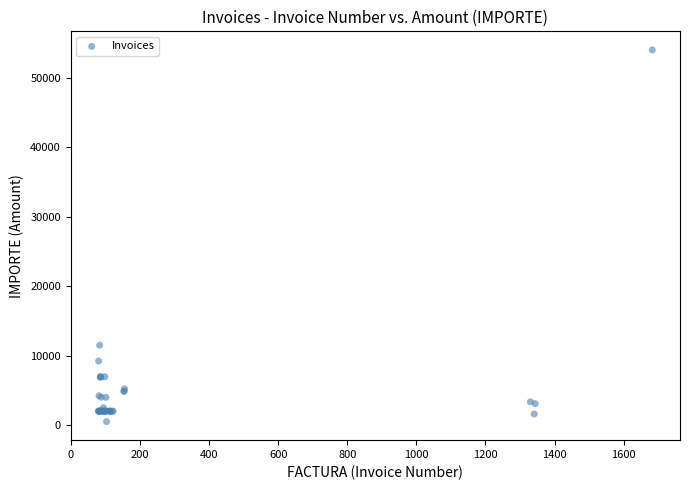

What Y value in the scatter plot is closest to 27275?

11501.4